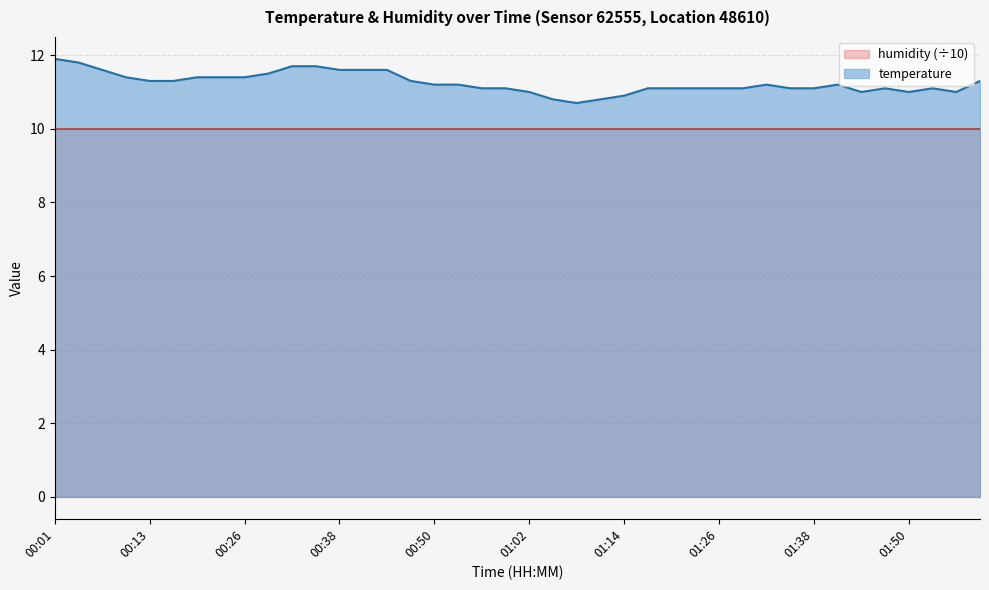

True or false: the data shows 11.7 at 00:35.

True